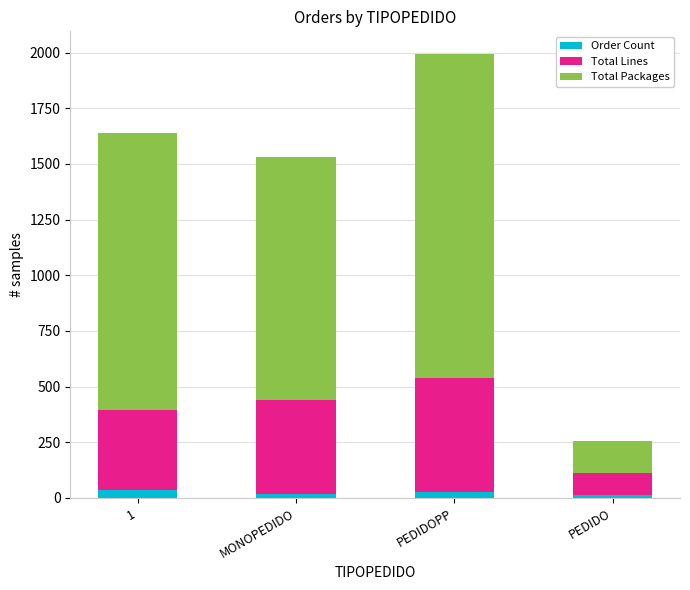

At which category is the sum across all series the highest?

PEDIDOPP